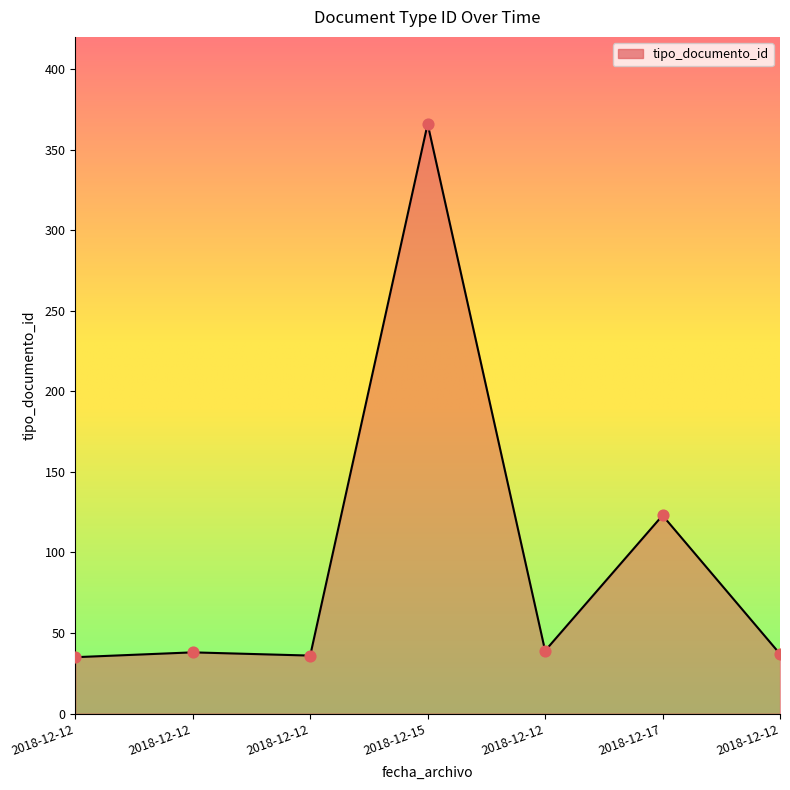

What is the change in value from 2018-12-12 to 2018-12-12?

+3